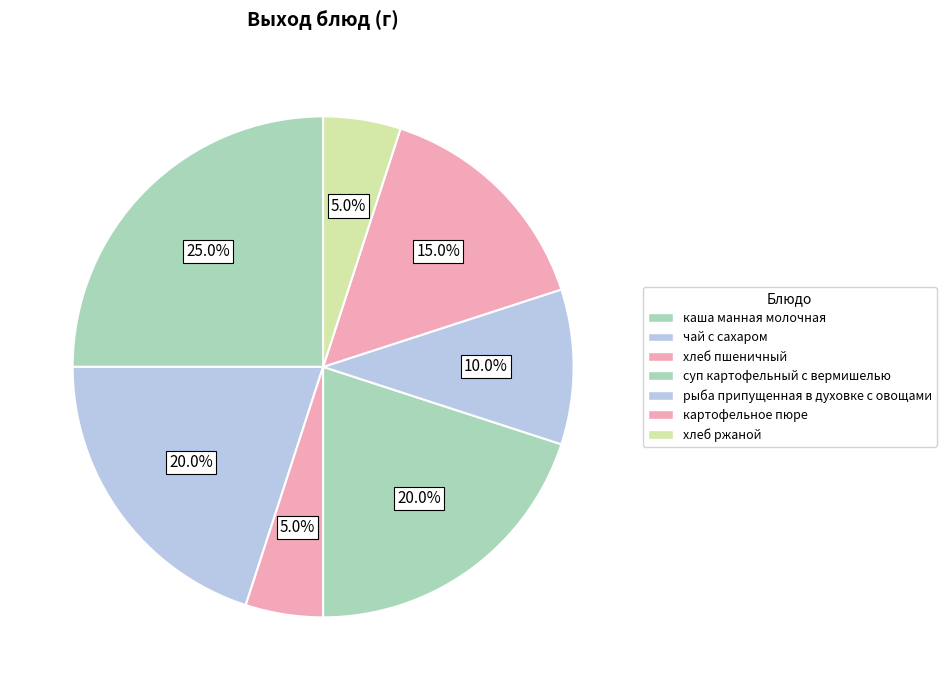

Rank the categories by value from highest to lowest.

каша манная молочная, чай с сахаром, суп картофельный с вермишелью, картофельное пюре, рыба припущенная в духовке с овощами, хлеб пшеничный, хлеб ржаной